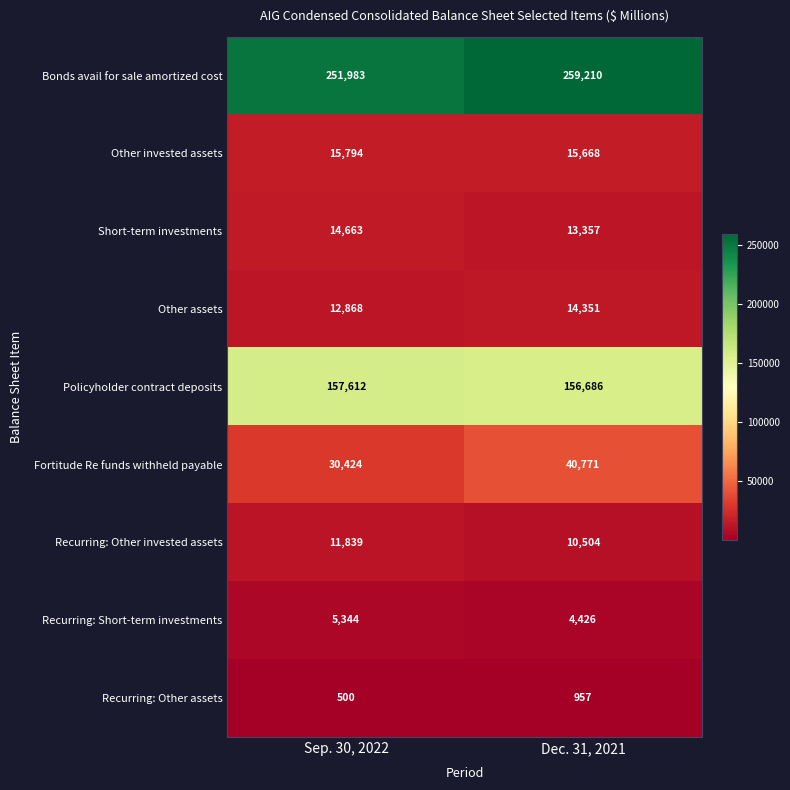

Reading left to right, what are all the values shown in this chart?

Bonds avail for sale amortized cost: 251983	259210
Other invested assets: 15794	15668
Short-term investments: 14663	13357
Other assets: 12868	14351
Policyholder contract deposits: 157612	156686
Fortitude Re funds withheld payable: 30424	40771
Recurring: Other invested assets: 11839	10504
Recurring: Short-term investments: 5344	4426
Recurring: Other assets: 500	957